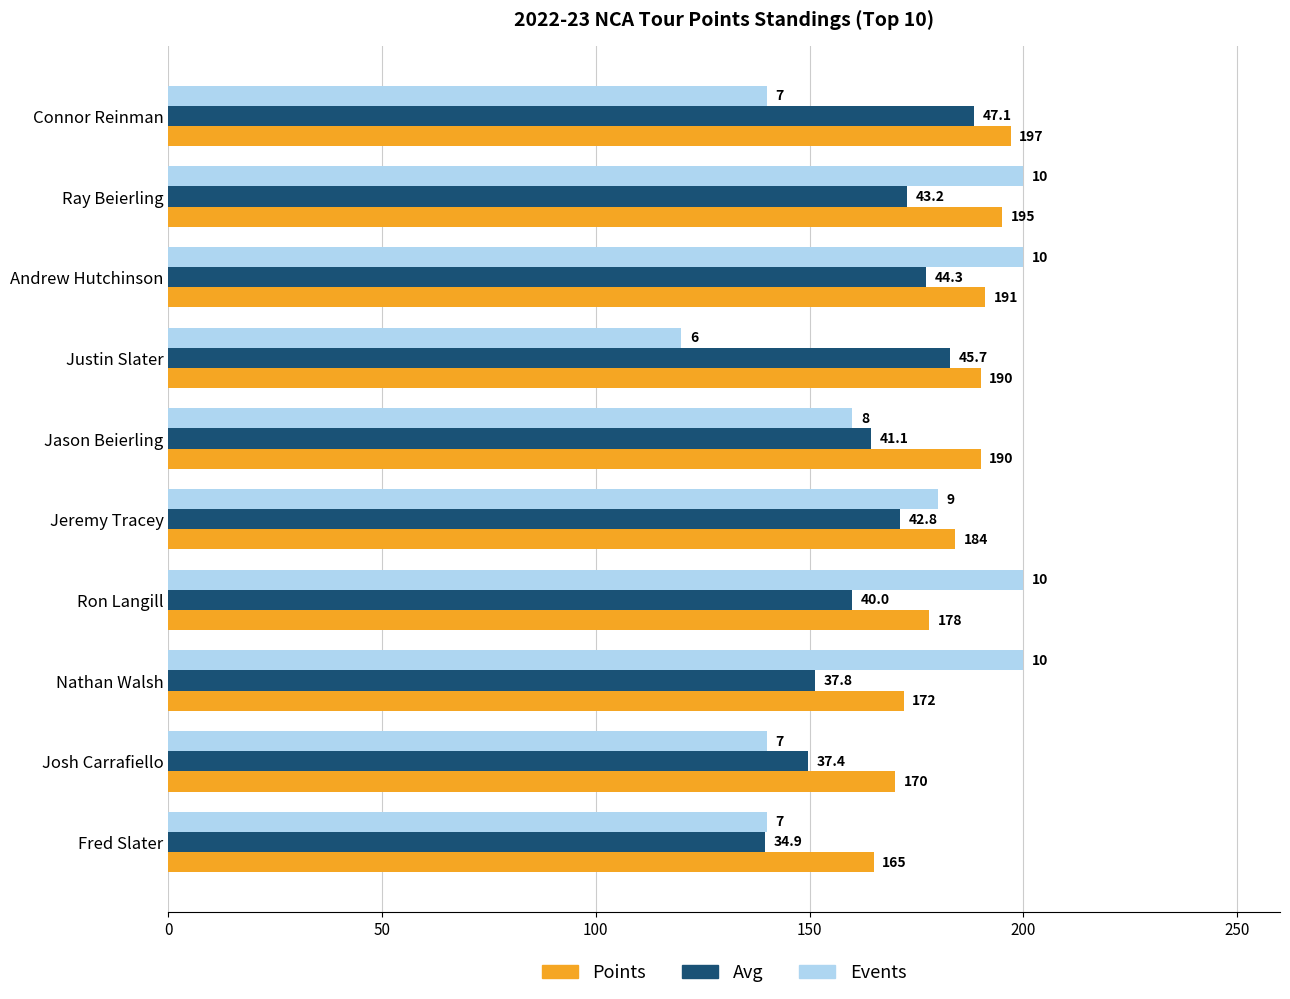

What position from the left is Jeremy Tracey?

6